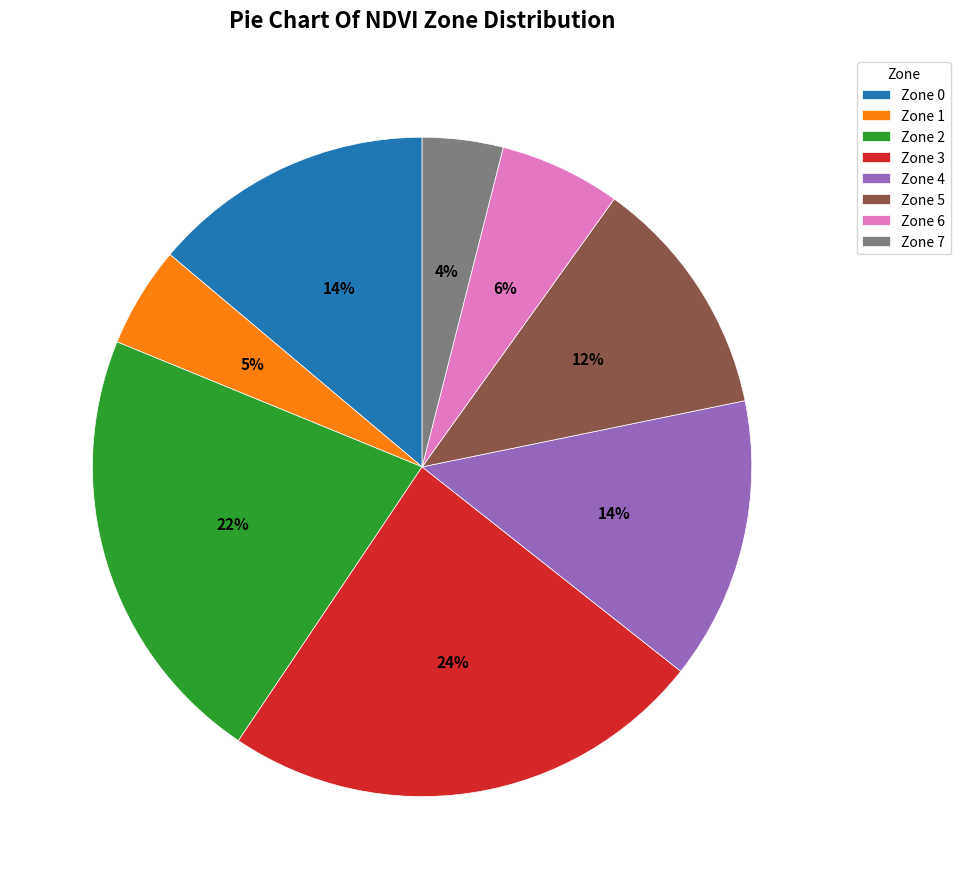

To the nearest percent, what is the combined percentage of Zone 1 and Zone 0?

19%